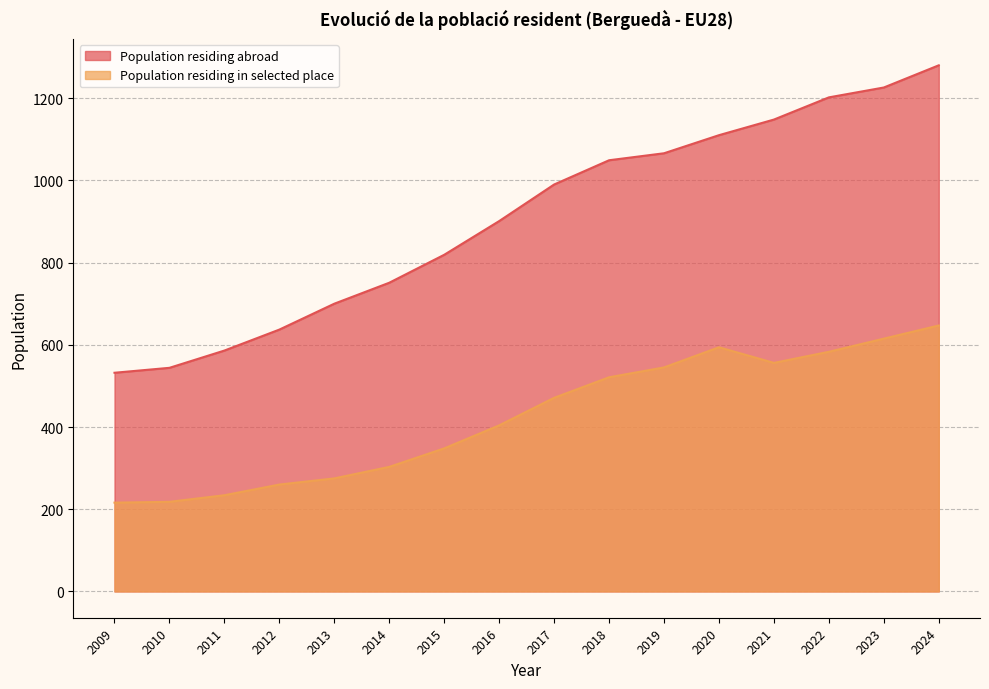

List the series in order of their peak value, lowest first.

Population residing in selected place, Population residing abroad